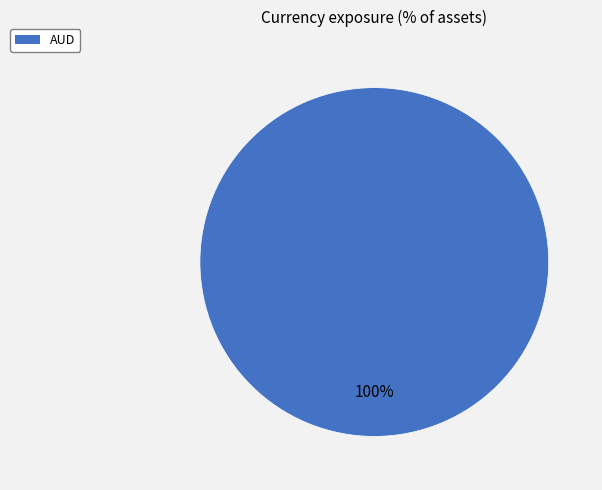

Is there a majority slice in this chart?

Yes